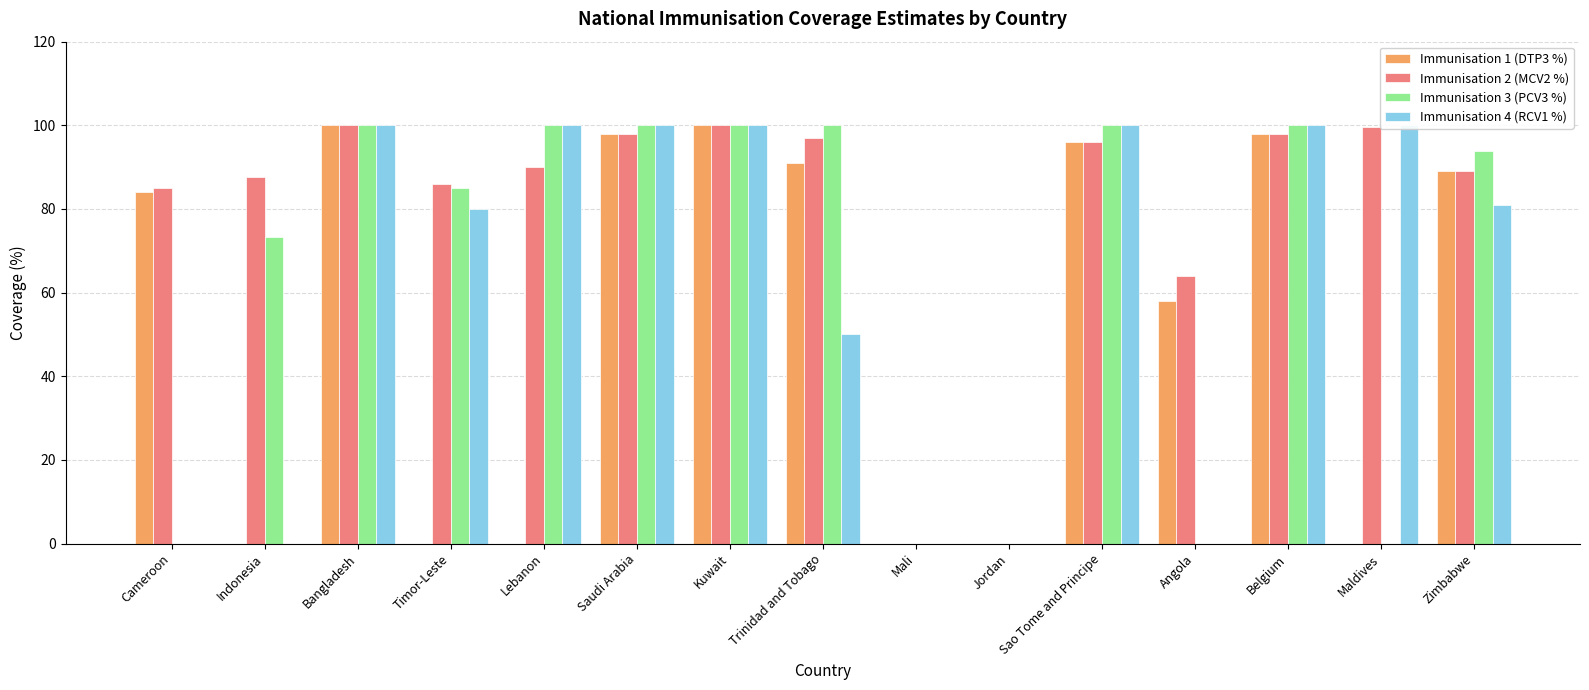

What is the label of the 11th bar from the left?

Sao Tome and Principe